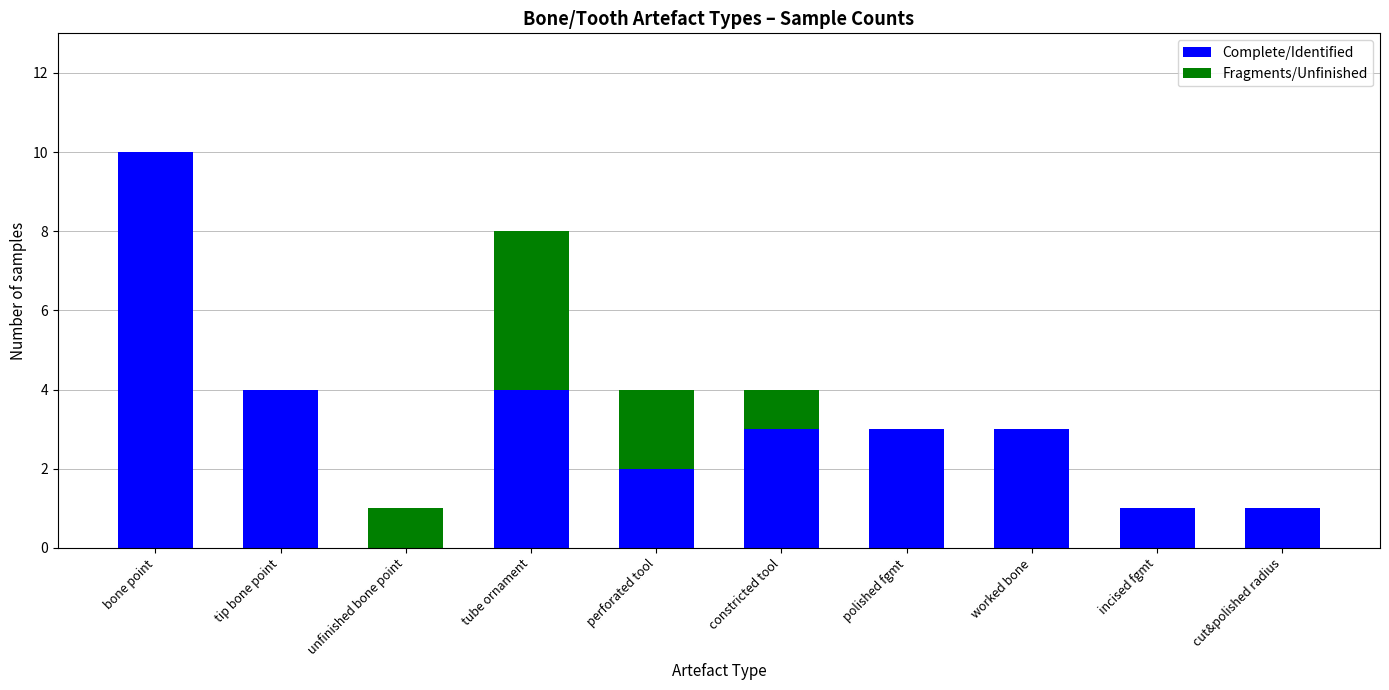

At which category is the sum across all series the highest?

bone point